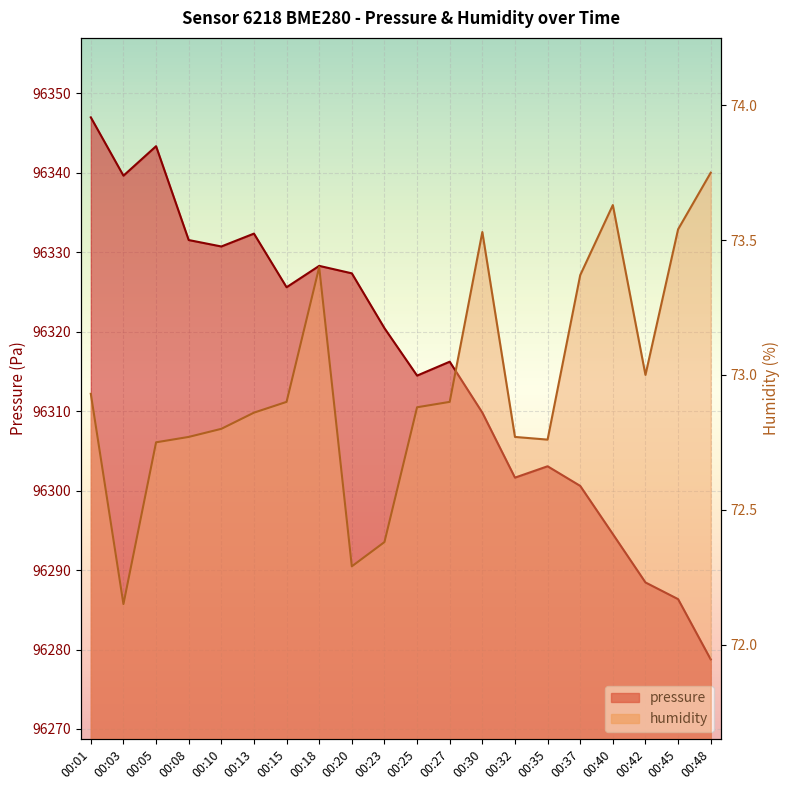

The value of pressure at 00:01 is 96347.0. True or false?

True